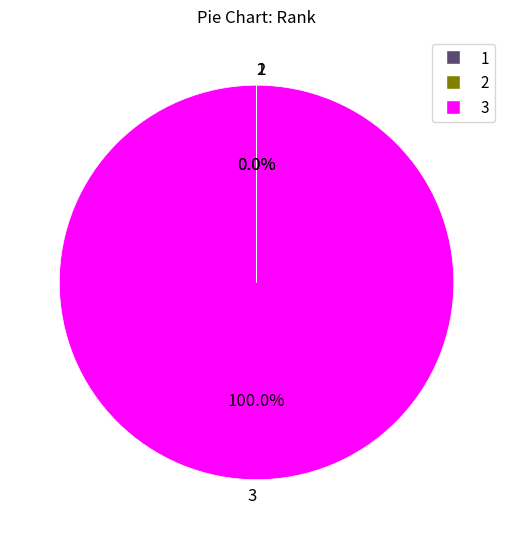

Which slice is the largest?

3